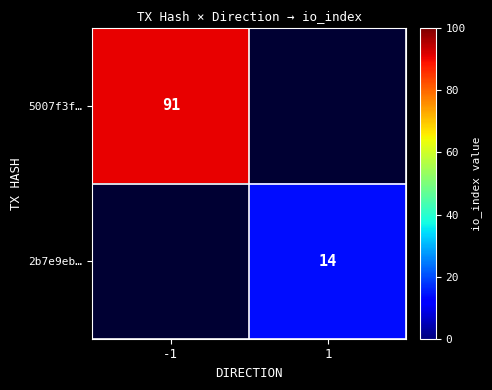

How many data points does each series have?

2